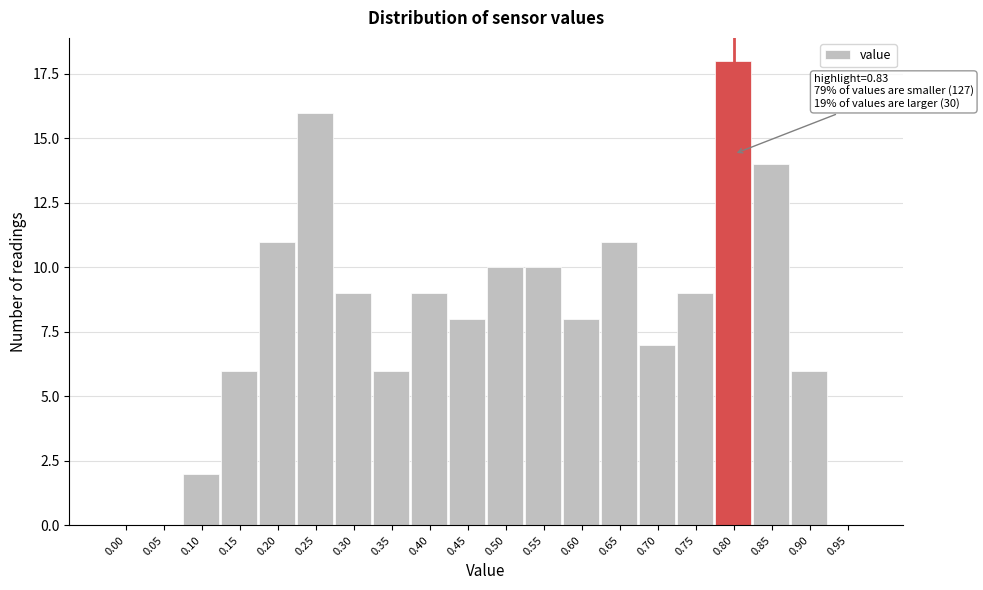

Reading left to right, extract all data points from this chart.

0.00=0	0.05=0	0.10=2	0.15=6	0.20=11	0.25=16	0.30=9	0.35=6	0.40=9	0.45=8	0.50=10	0.55=10	0.60=8	0.65=11	0.70=7	0.75=9	0.80=18	0.85=14	0.90=6	0.95=0